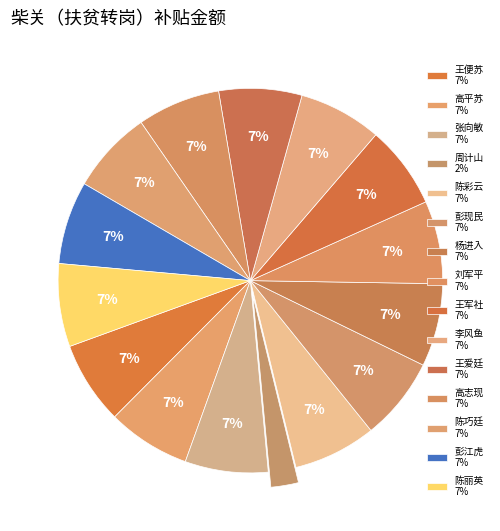

What is the ratio of the value at 彭江虎 to the value at 李风鱼?

1.0